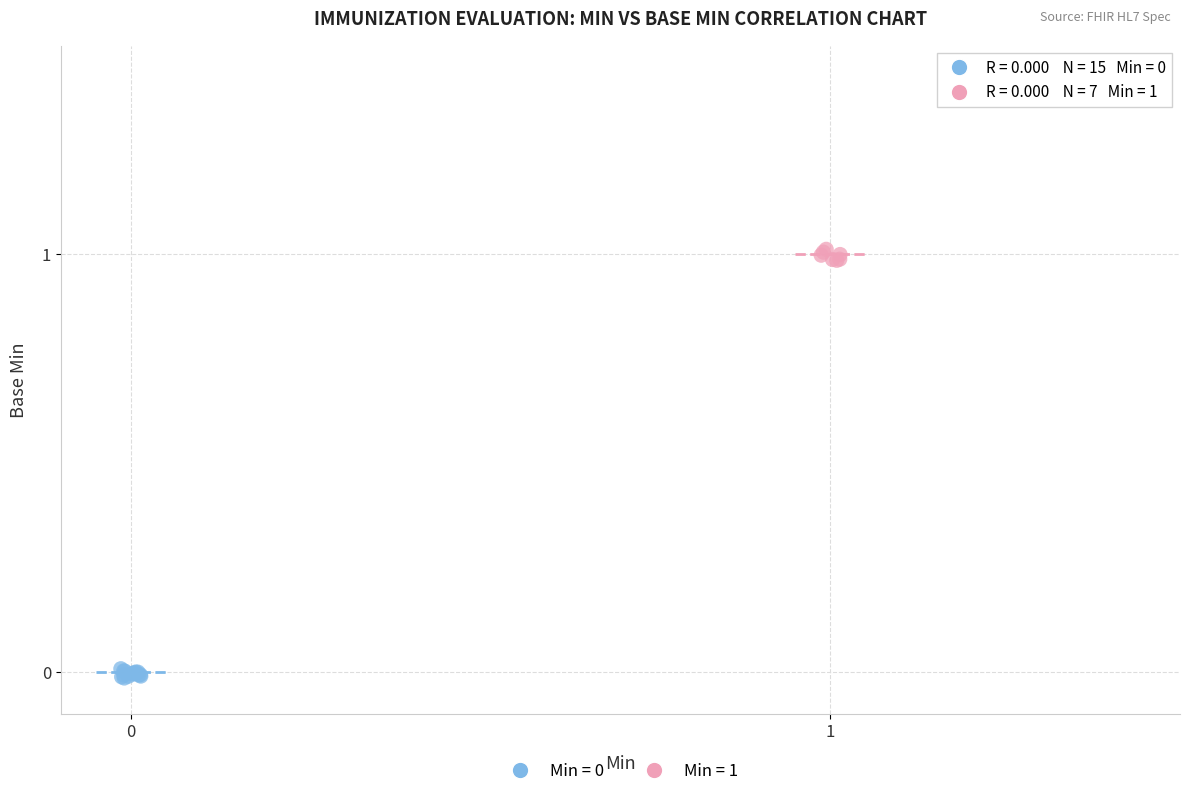

Which series contains the highest Y value?

Min = 1